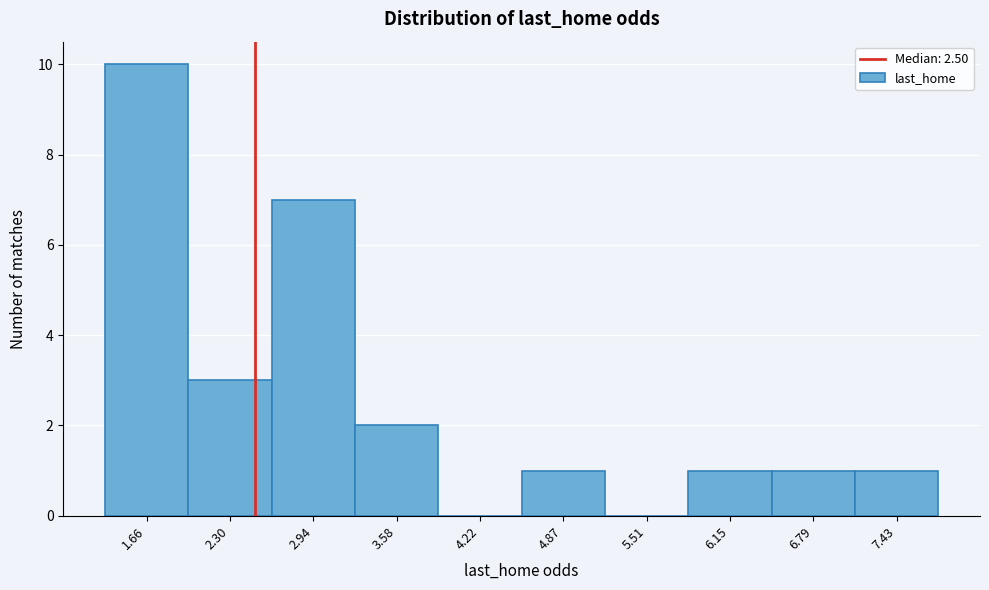

Reading left to right, list every bar in this chart as the range it spans on the x-axis followed by its height. Neither the bar edges nor the heights are printed on the chart, so give them approximately, as read against the axes.

1.3 to 2.0: 10
2.0 to 2.6: 3
2.6 to 3.3: 7
3.3 to 3.9: 2
3.9 to 4.5: 0
4.5 to 5.2: 1
5.2 to 5.8: 0
5.8 to 6.5: 1
6.5 to 7.1: 1
7.1 to 7.8: 1